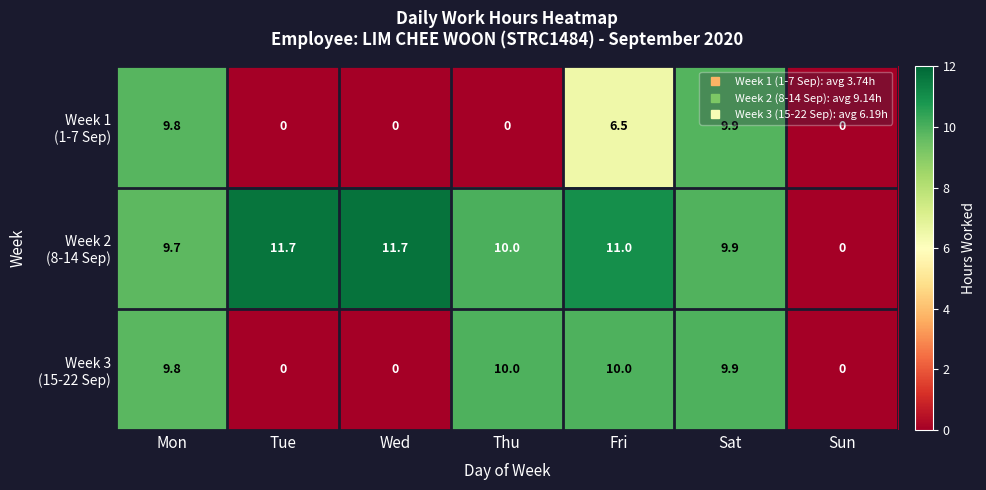

What is the maximum value shown in the chart?

11.7